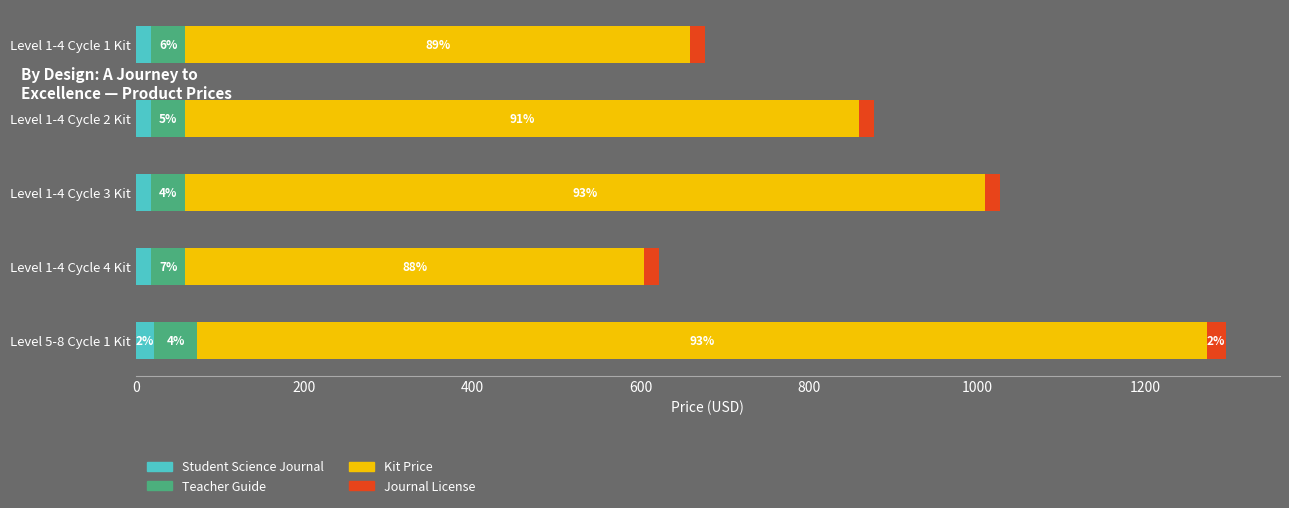

What are all the series names shown in the legend?

Student Science Journal, Teacher Guide, Kit Price, Journal License